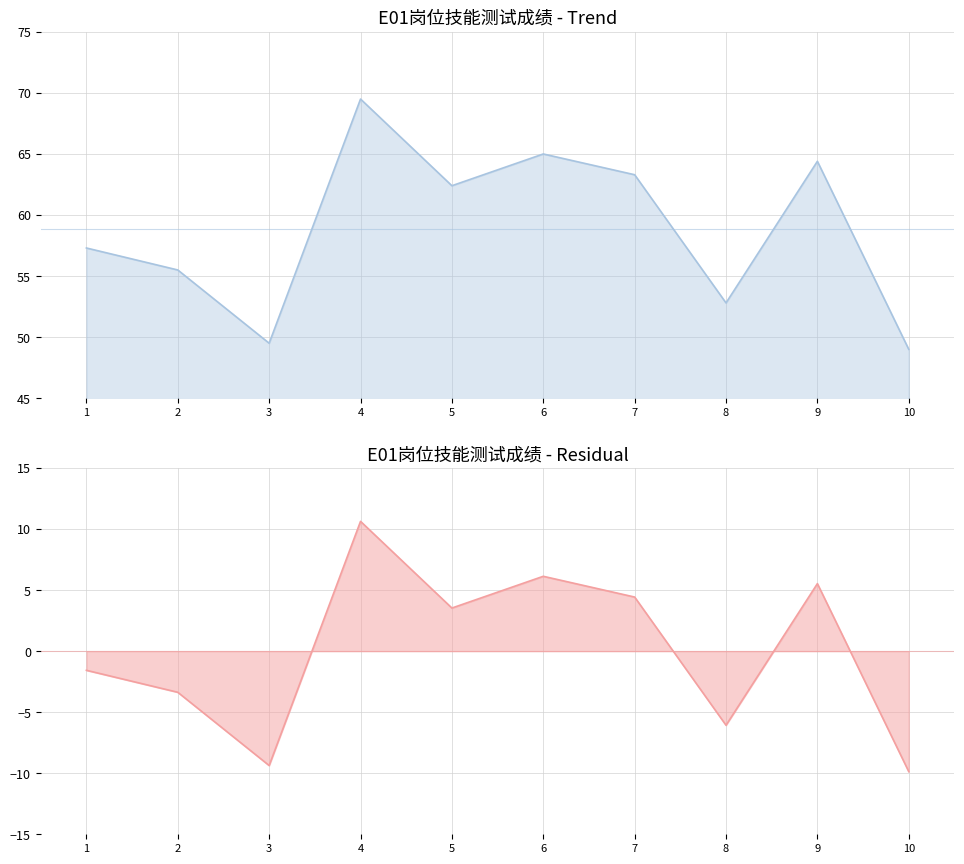

Which category has the lowest value in the 技能测试成绩 series?

10